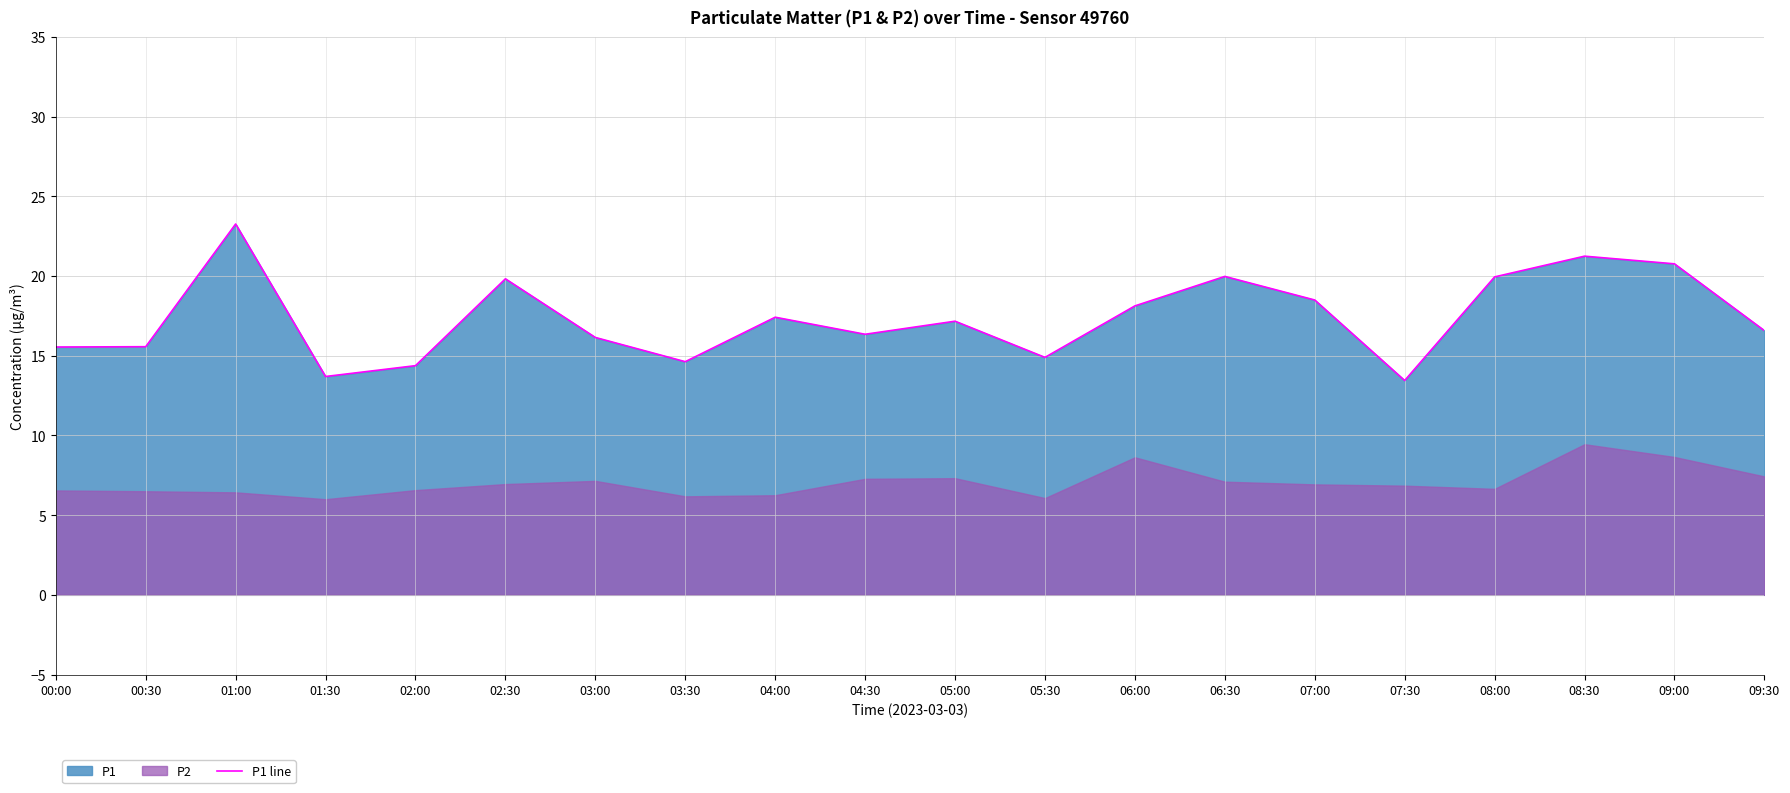

What is the maximum value shown in the chart?

23.3